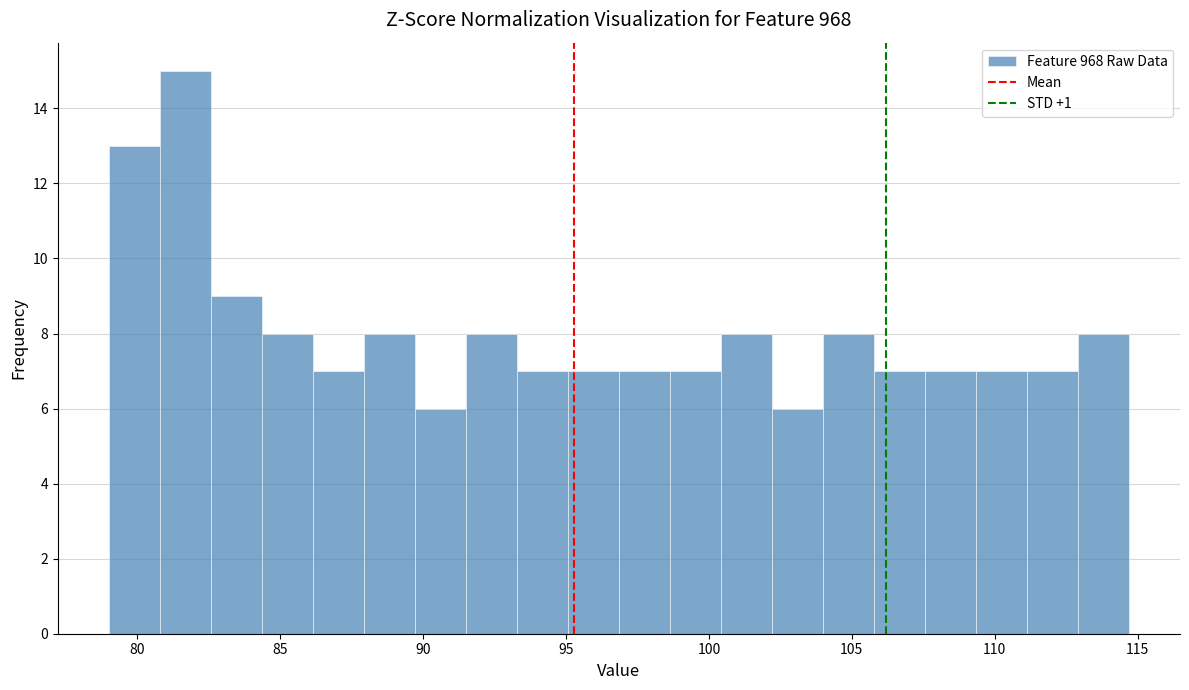

Read against the x-axis, roughly where is the centre of the tallest bar?

81.5